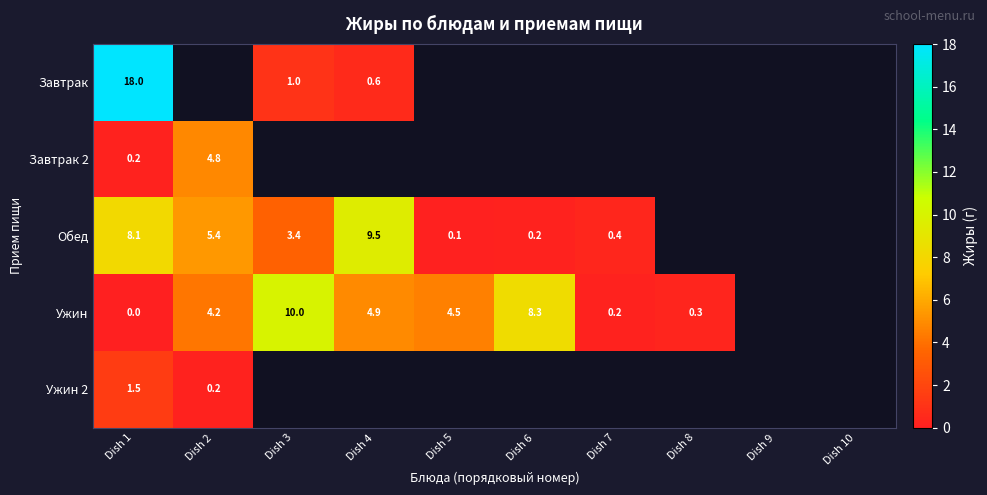

The value of Ужин at Dish 8 is 0.3. True or false?

True